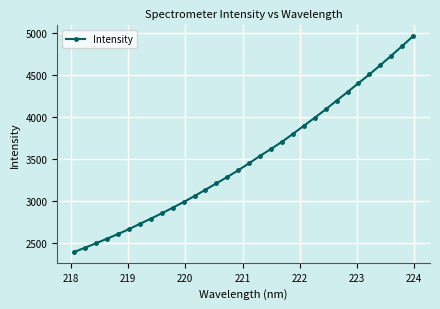

What is the sum of all values?

112170.0